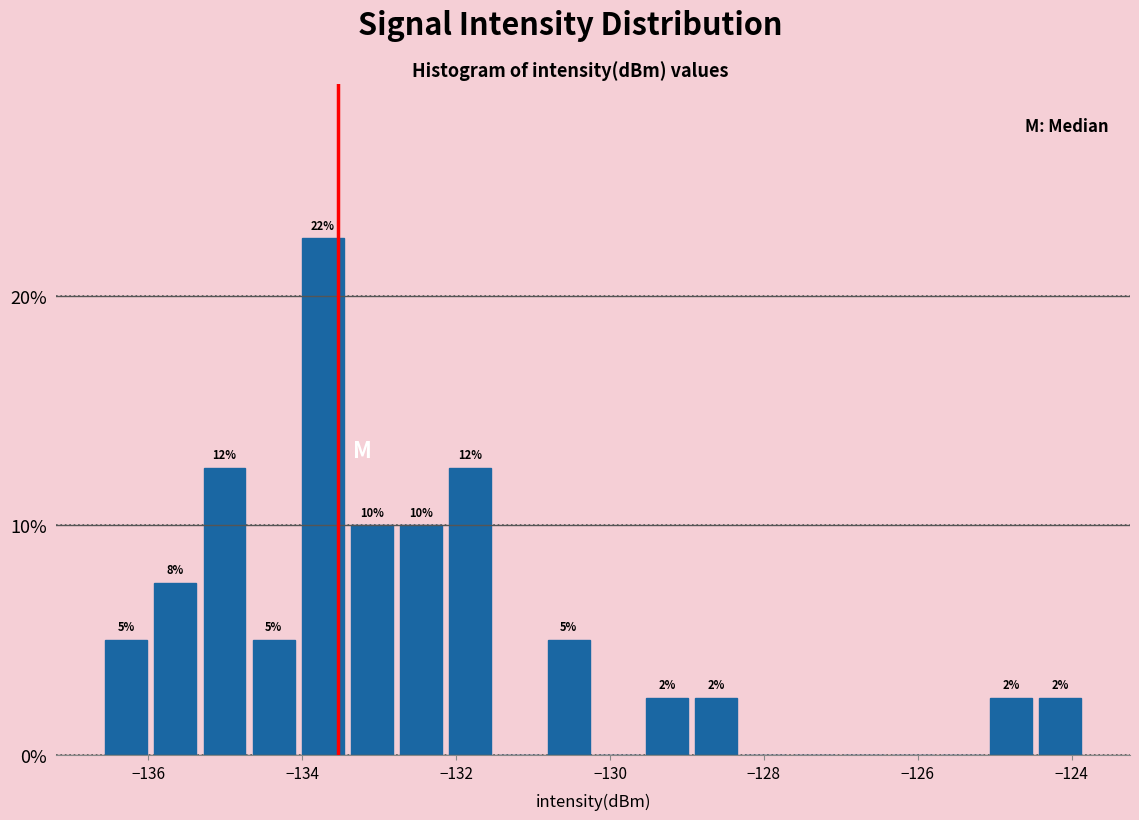

Around what value on the x-axis is the tallest bar? Give the approximate position of its centre, as read against the axis.

-133.8